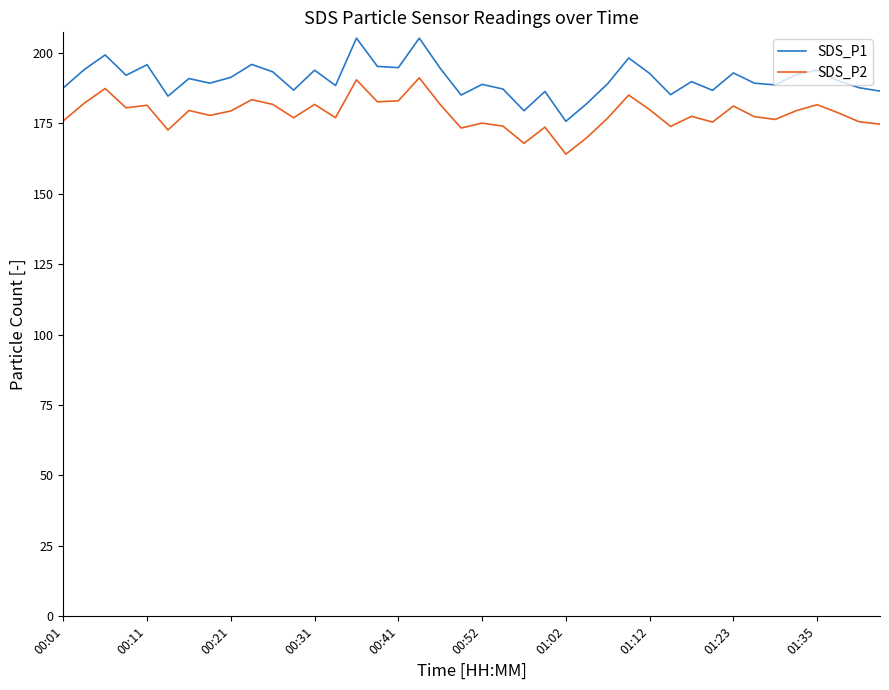

What is the difference between the maximum and minimum values in the SDS_P1 series?

29.5